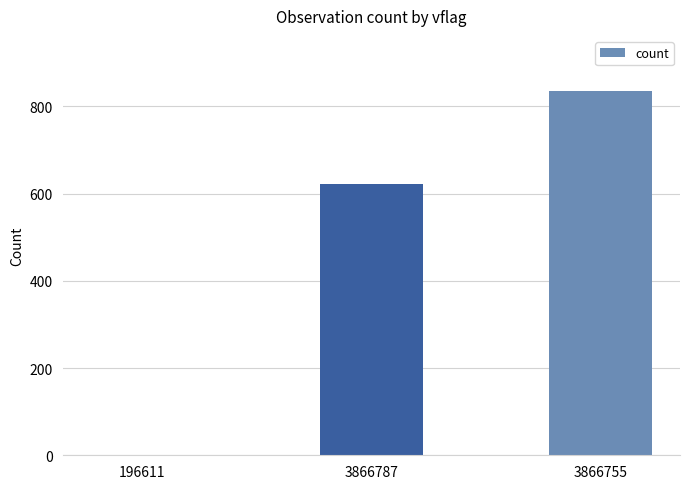

Does the chart contain stacked bars?

No